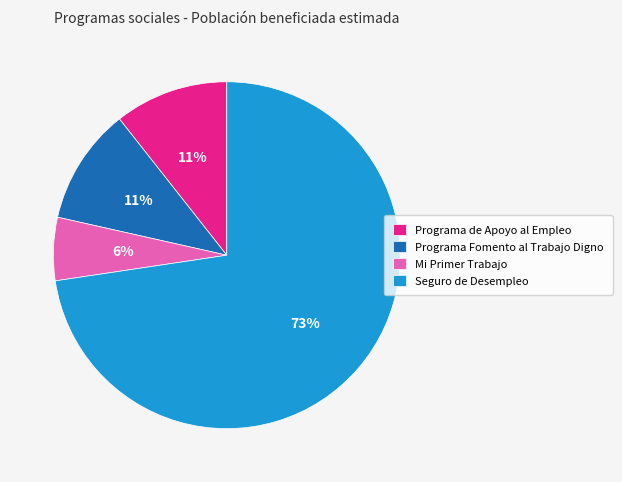

Is it true that Programa de Apoyo al Empleo is 17% of the pie?

False